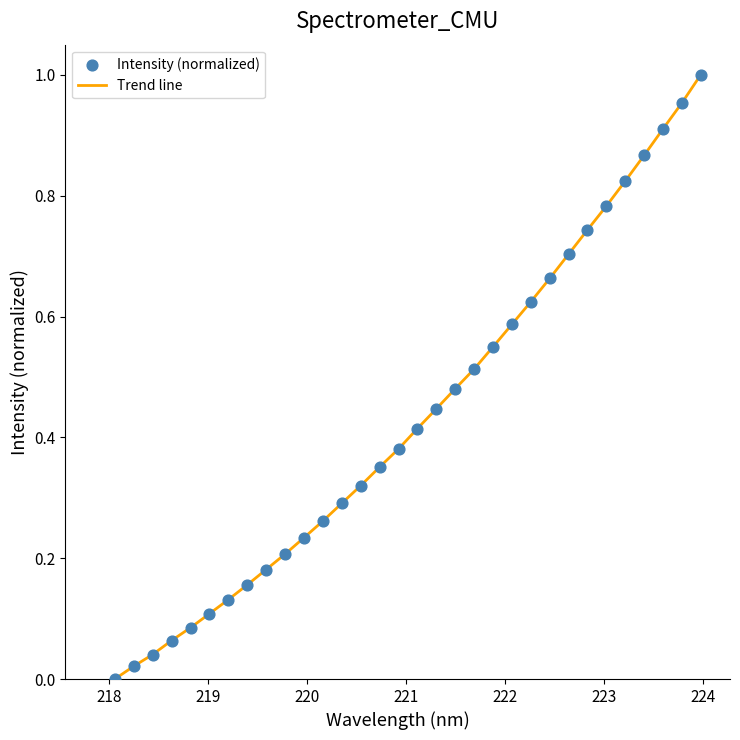

Does the chart have visible grid lines?

No